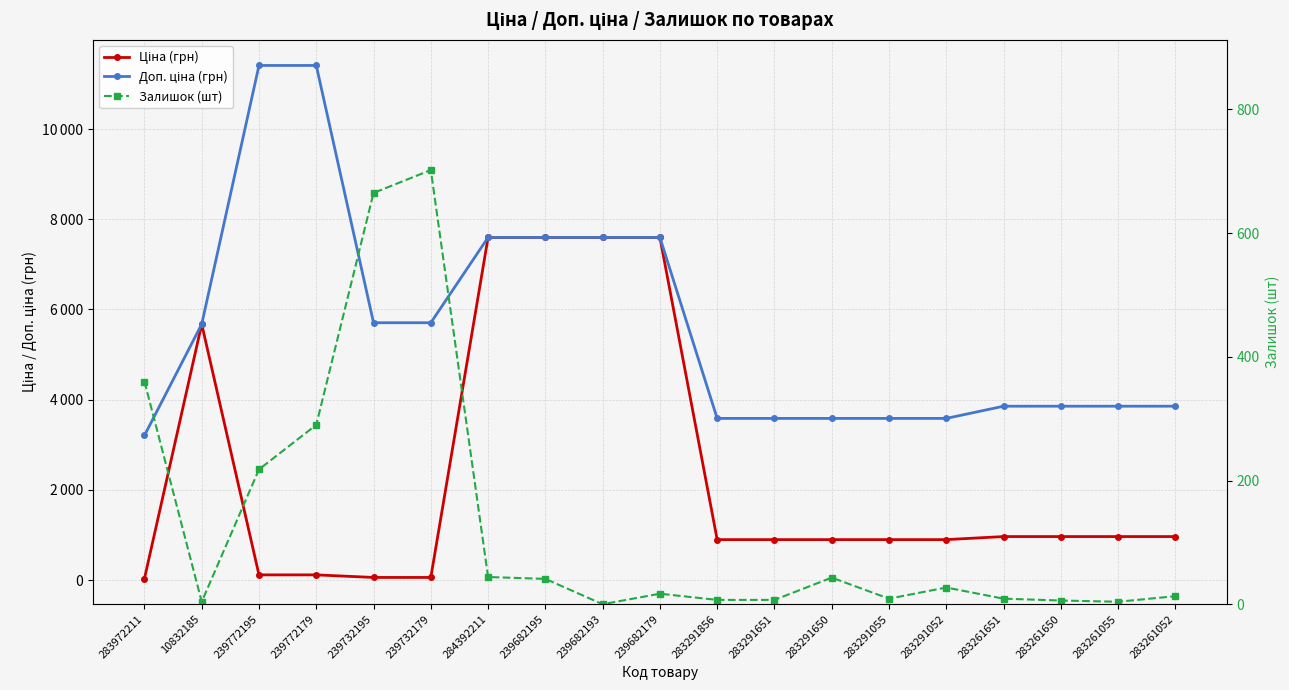

What is the label of the 1st point from the left?

283972211